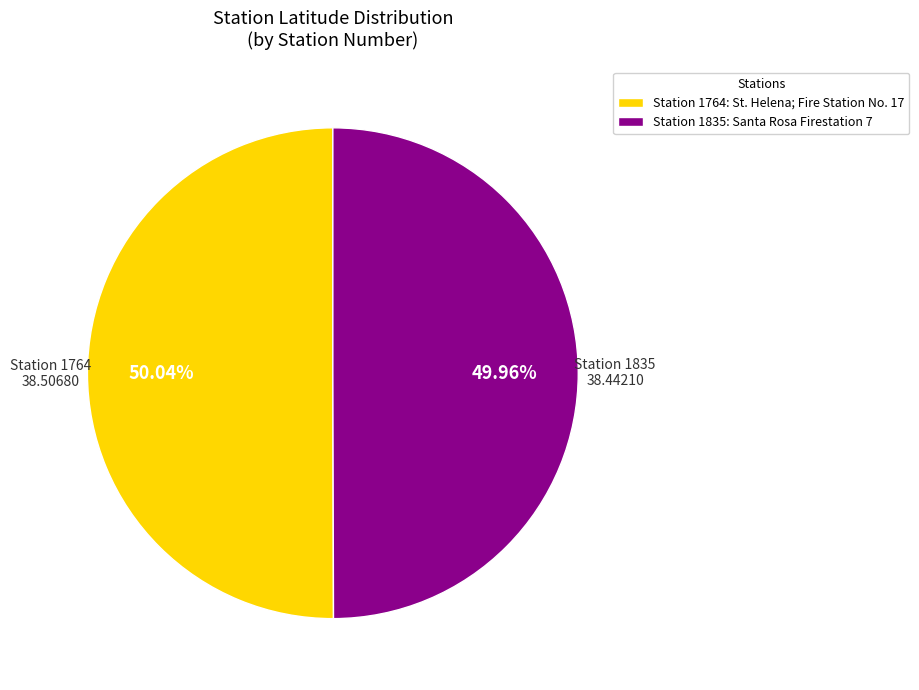

Is there any slice that represents more than half of the pie?

Yes